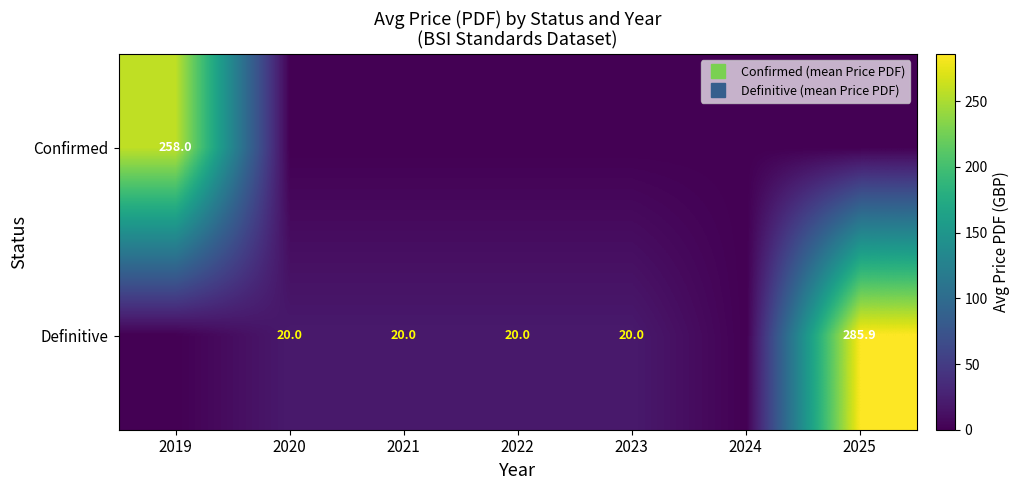

What is the greatest value displayed?

285.9